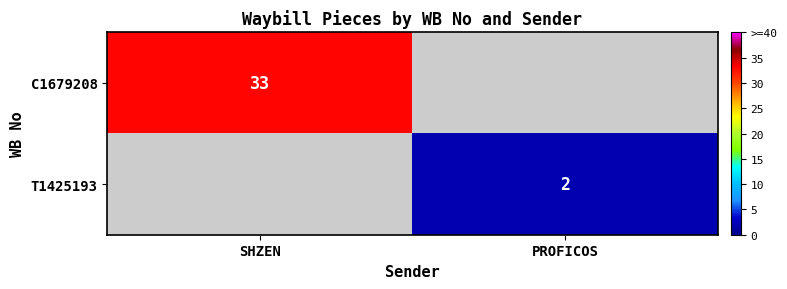

Is the value of T1425193 at PROFICOS greater than the value of C1679208 at SHZEN?

No